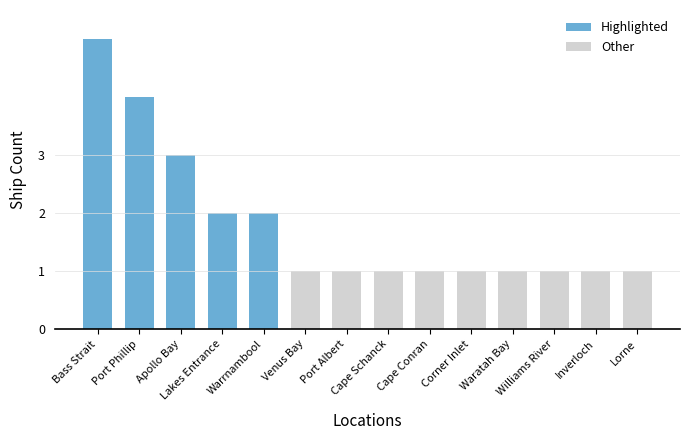

Count the values in the range 1 to 2.

11